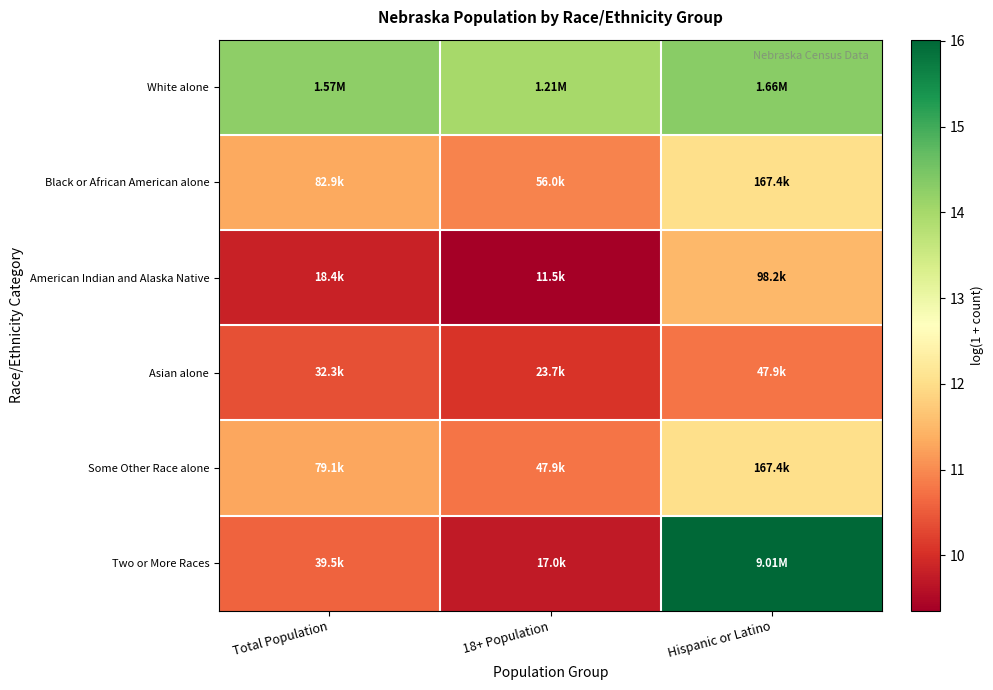

Which series changed the most between Total Population and Hispanic or Latino?

Two or More Races